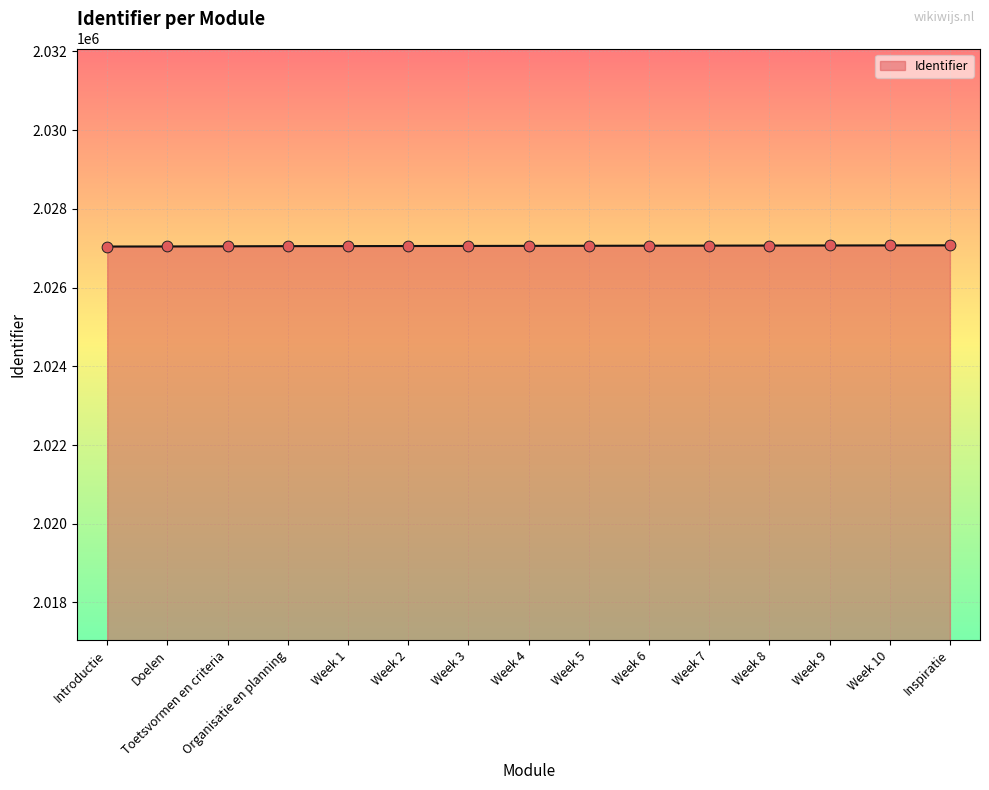

What is the ratio of the value at Week 9 to the value at Week 4?

1.0